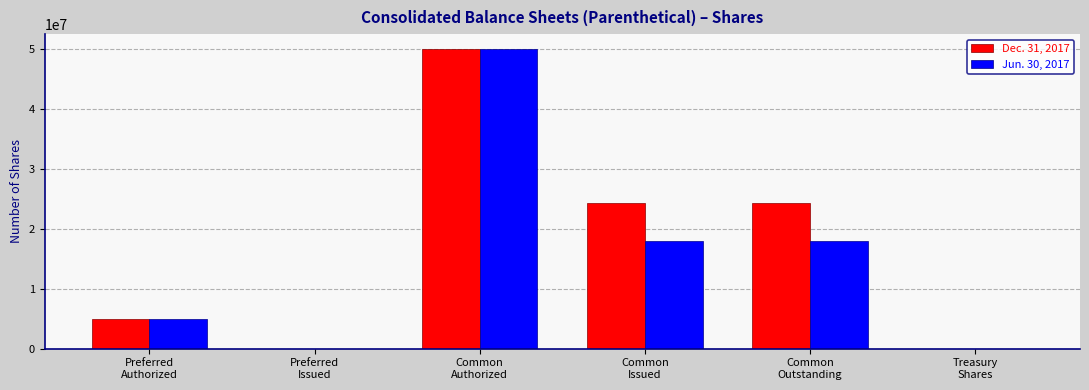

At which category is the sum across all series the highest?

Common
Authorized